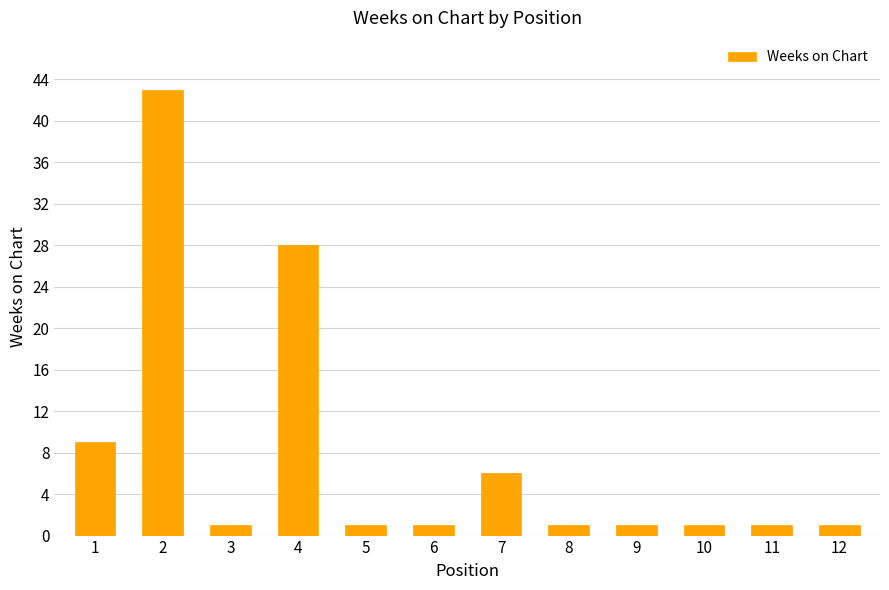

What is the value of the 5th bar from the left?

1